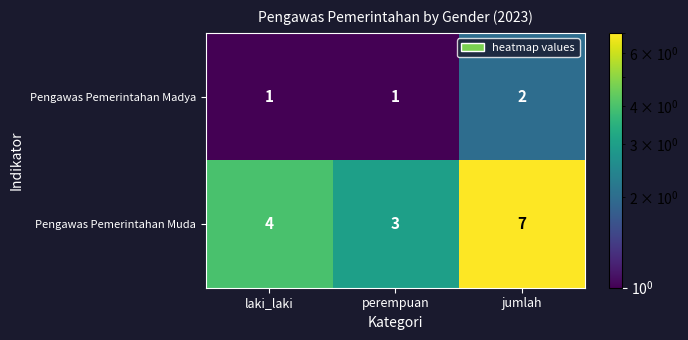

Is the value of Pengawas Pemerintahan Muda at jumlah greater than the value of Pengawas Pemerintahan Madya at laki_laki?

Yes